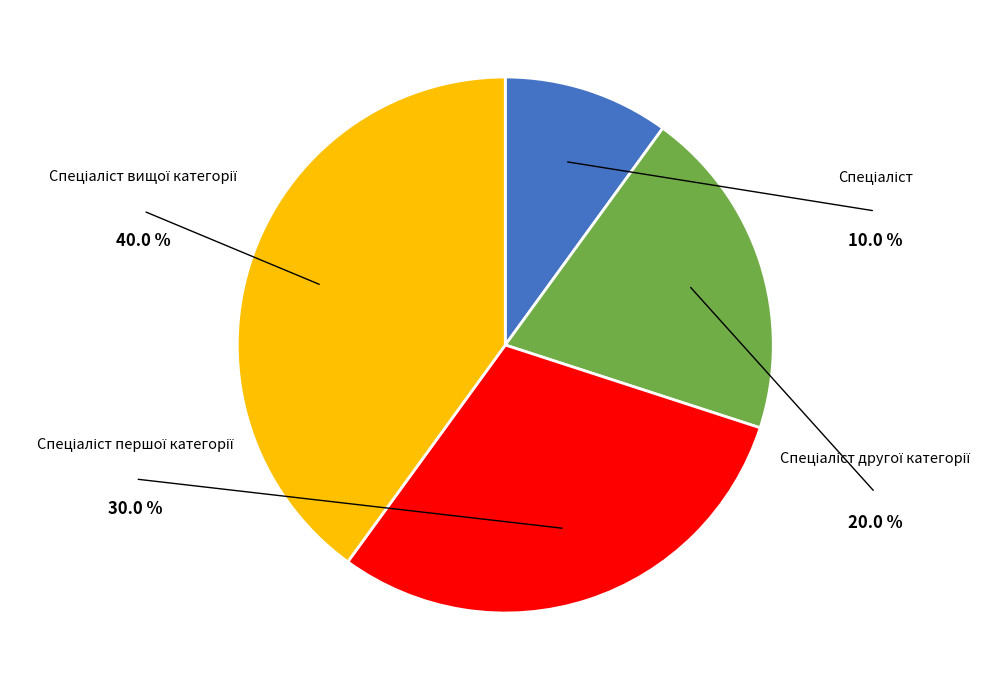

Is there any slice that represents more than half of the pie?

No